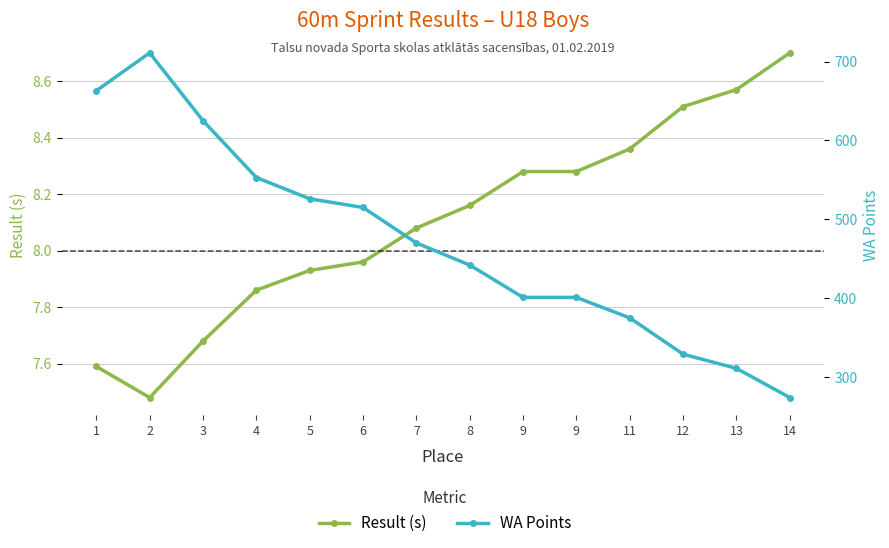

What is the difference between the WA Points values at 7 and 9?

69.0